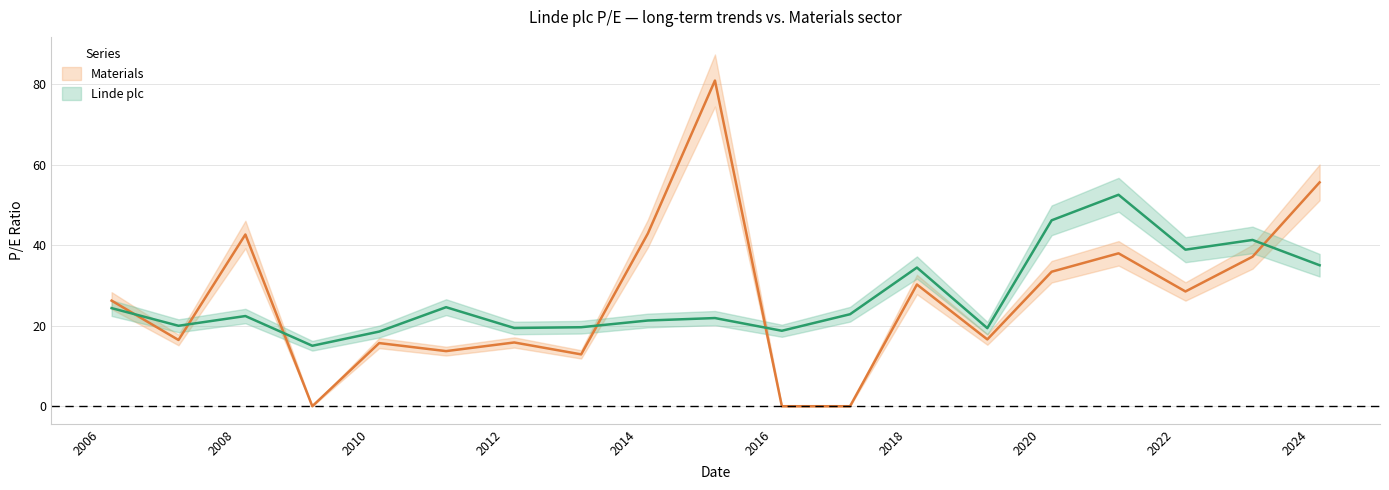

What is the spread (max minus min) of values at 2016-02-24?

18.8